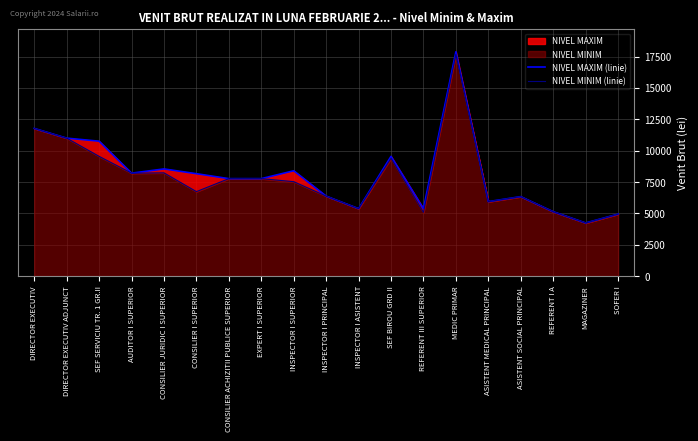

Which series has the largest range (max minus min)?

NIVEL MAXIM (linie)